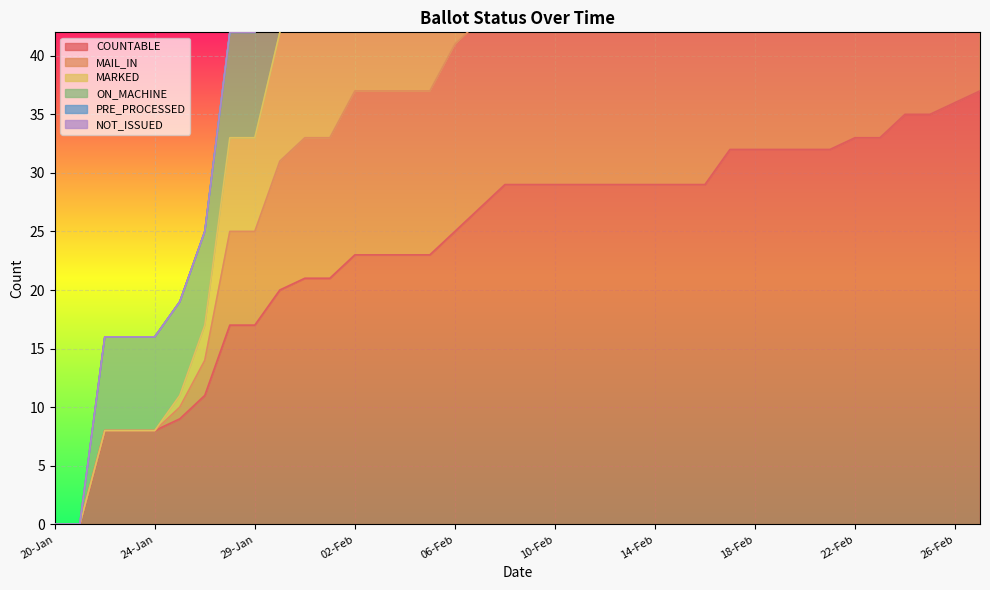

True or false: COUNTABLE and MARKED intersect in this chart.

False